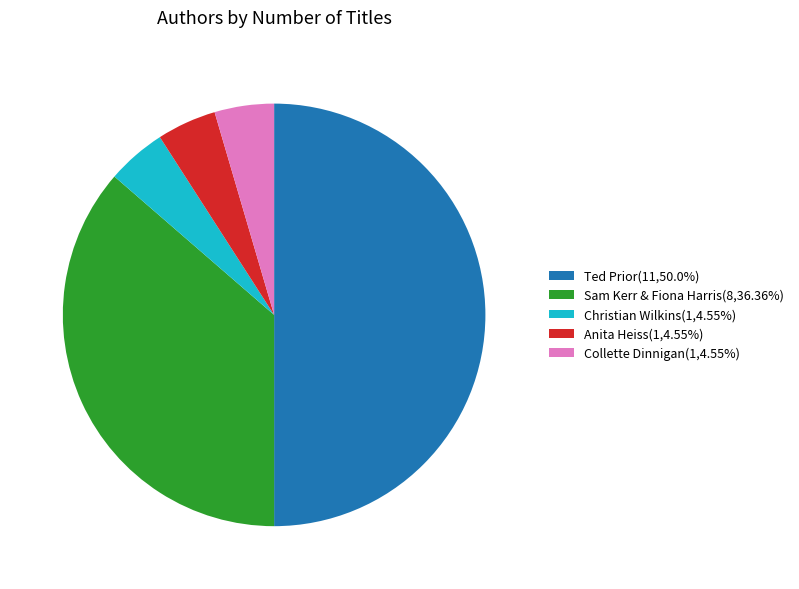

Combined, do Sam Kerr & Fiona Harris and Ted Prior account for over 50%?

Yes